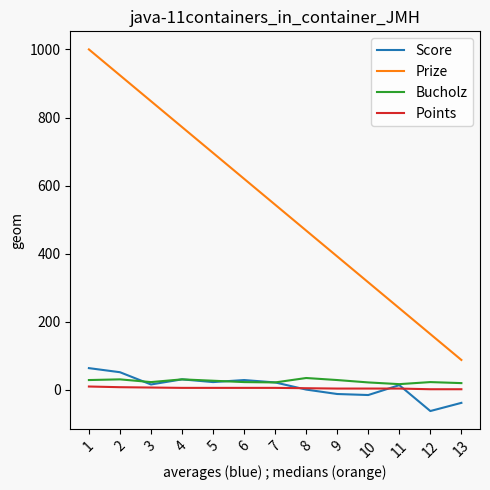

Where is Score nearest to the value 1?

8